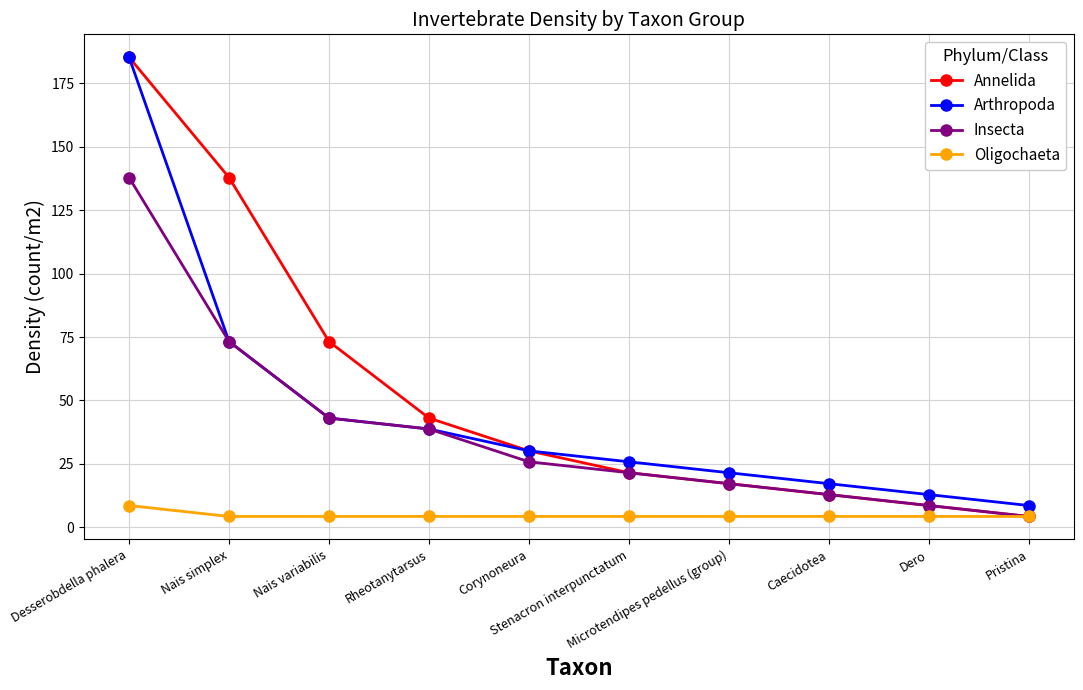

At how many categories does at least one series exceed 72?

3